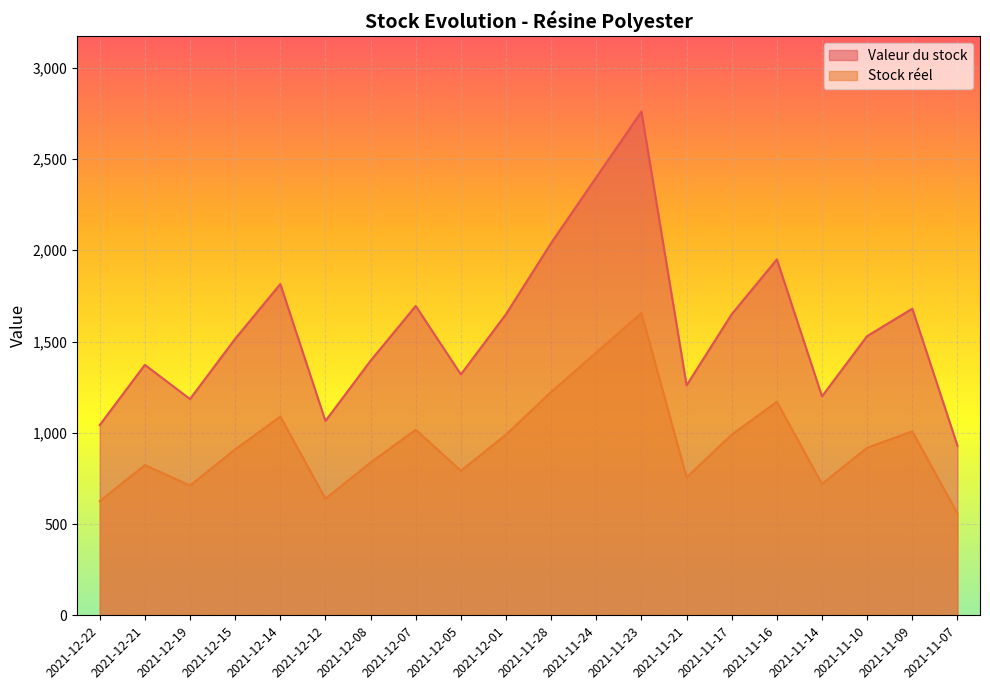

Reading right to left, extract all data points from this chart.

Valeur du stock: 2021-11-07=929.8	2021-11-09=1679.8	2021-11-10=1529.8	2021-11-14=1199.8	2021-11-16=1949.8	2021-11-17=1649.8	2021-11-21=1259.8	2021-11-23=2759.8	2021-11-24=2399.8	2021-11-28=2039.8	2021-12-01=1649.8	2021-12-05=1319.8	2021-12-07=1694.8	2021-12-08=1394.8	2021-12-12=1064.8	2021-12-14=1814.8	2021-12-15=1514.8	2021-12-19=1184.8	2021-12-21=1372.3	2021-12-22=1042.3
Stock réel: 2021-11-07=558.0	2021-11-09=1007.9	2021-11-10=917.9	2021-11-14=720.0	2021-11-16=1169.9	2021-11-17=989.9	2021-11-21=756.0	2021-11-23=1655.9	2021-11-24=1439.9	2021-11-28=1223.9	2021-12-01=989.9	2021-12-05=791.9	2021-12-07=1016.9	2021-12-08=836.9	2021-12-12=639.0	2021-12-14=1088.9	2021-12-15=908.9	2021-12-19=711.0	2021-12-21=823.4	2021-12-22=625.5